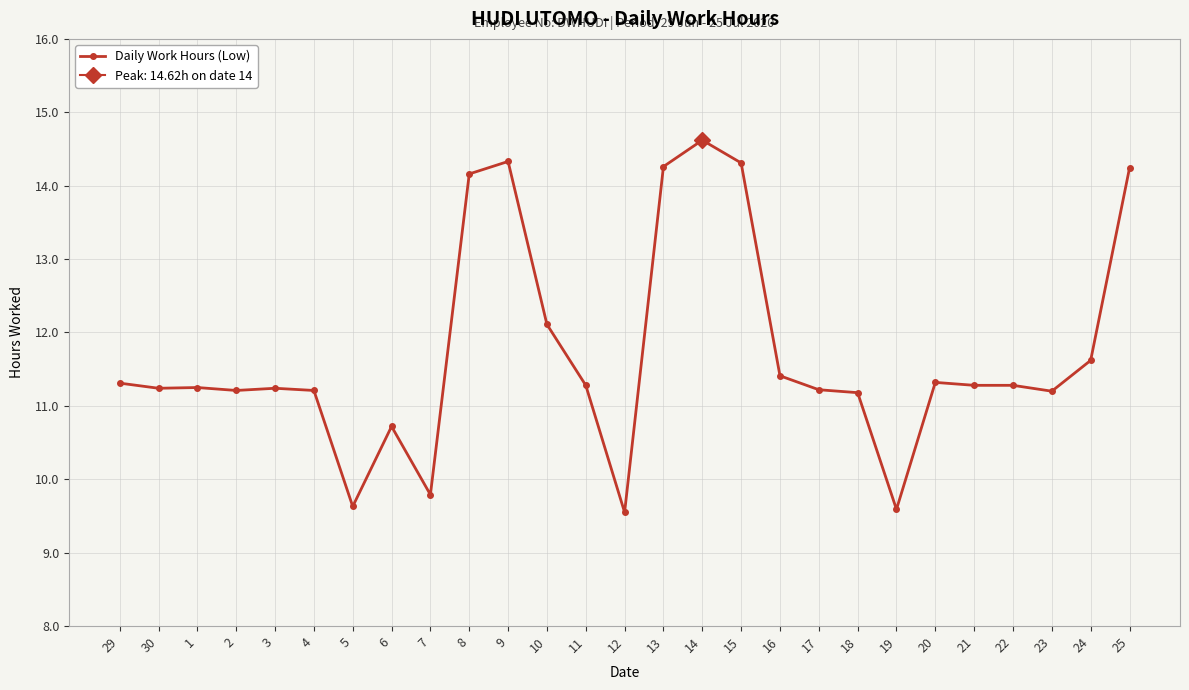

What is the difference between the maximum and minimum values?

5.1